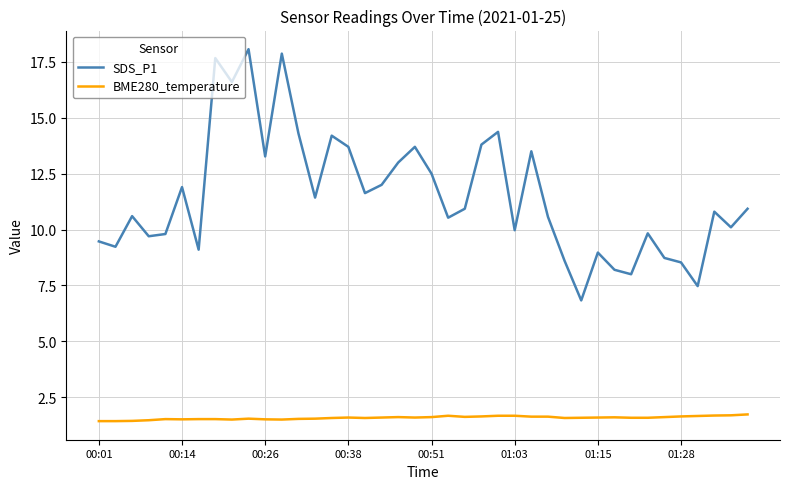

What is the smallest value displayed?

1.4